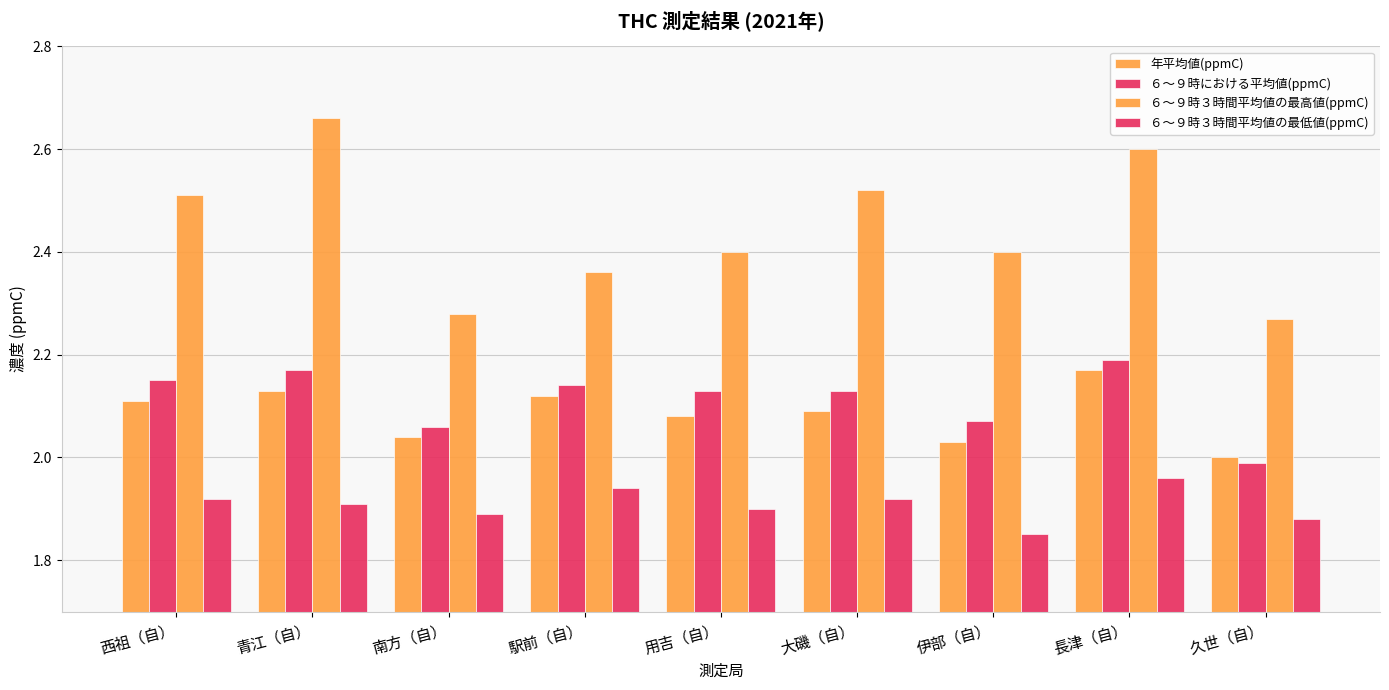

Which category has the lowest value in the 年平均値(ppmC) series?

久世（自）